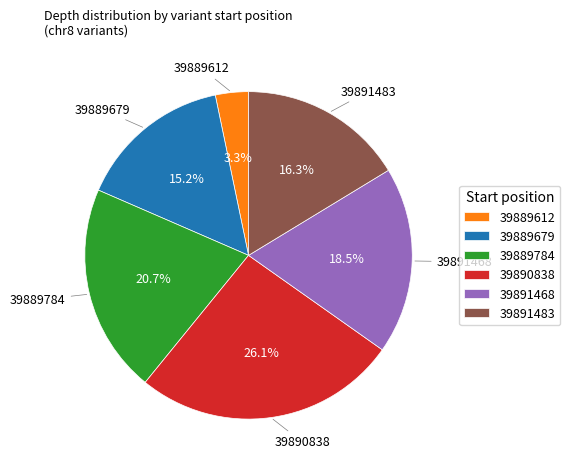

Between 39891468 and 39890838, which is larger?

39890838